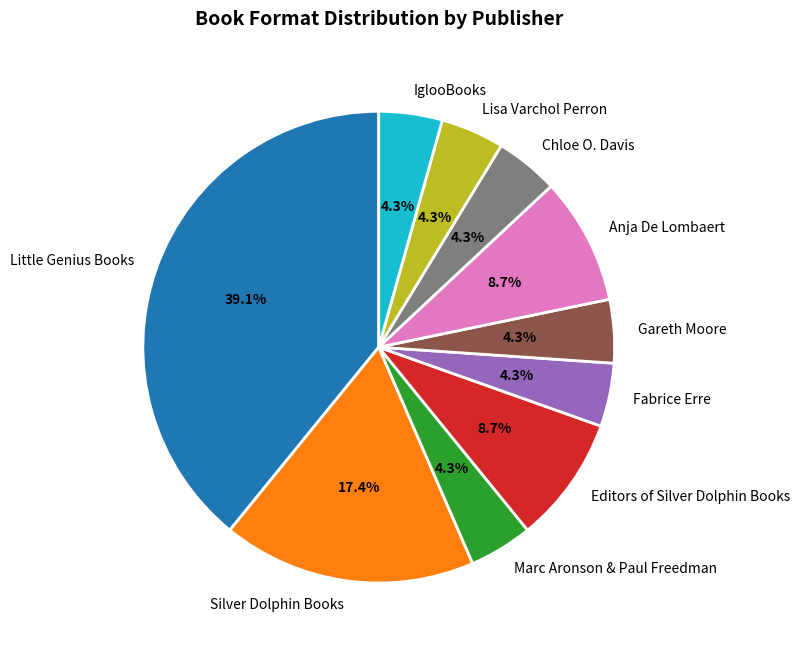

Approximately how many times larger is the value at Fabrice Erre compared to Chloe O. Davis?

1.0